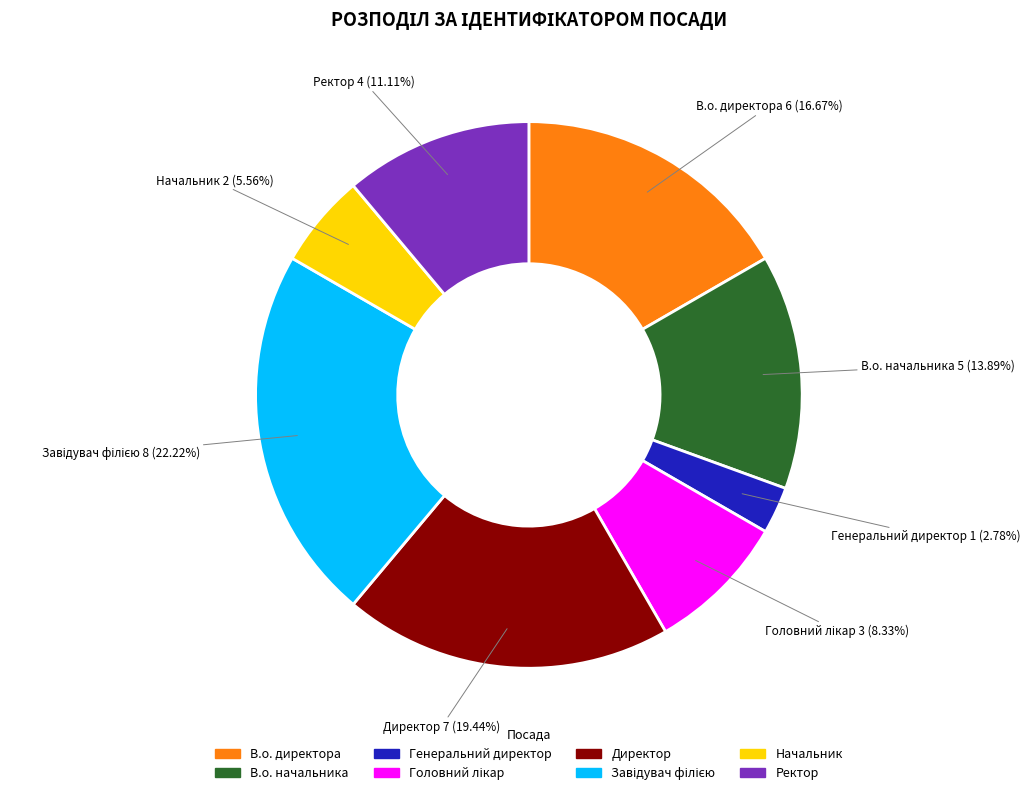

The В.о. начальника slice represents 19% of the pie. True or false?

False